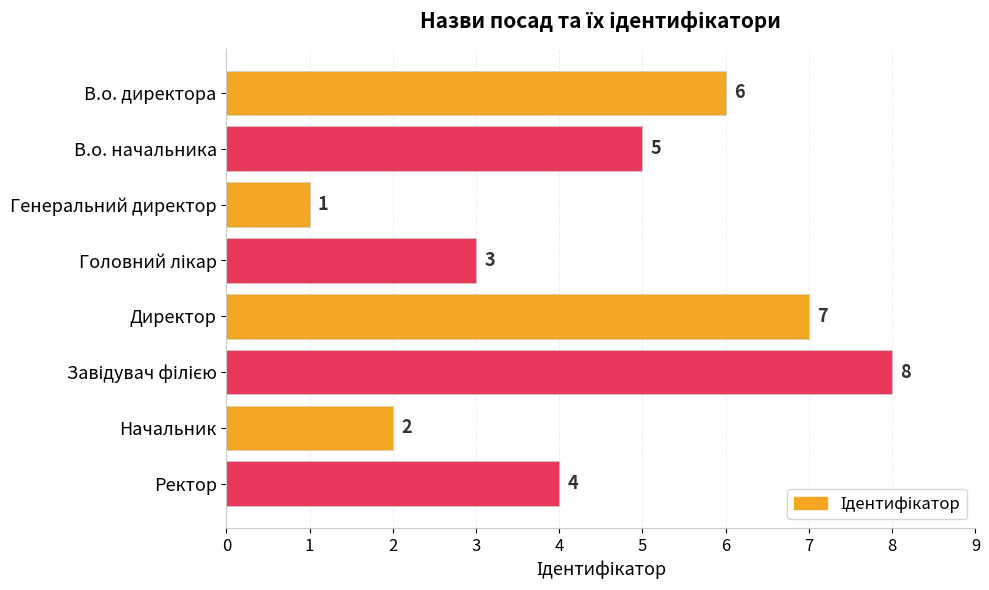

What is the difference between the maximum and minimum values?

7